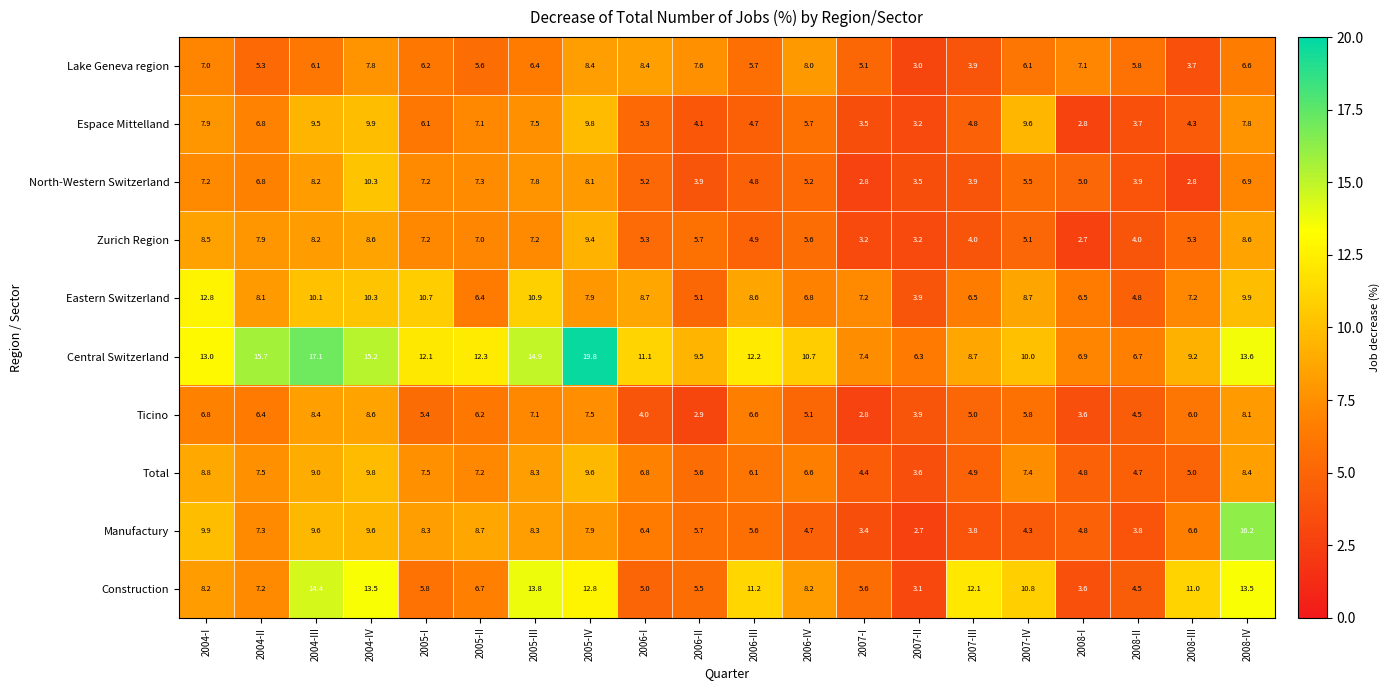

List the labels in order of Ticino value, smallest first.

2007-I, 2006-II, 2008-I, 2007-II, 2006-I, 2008-II, 2007-III, 2006-IV, 2005-I, 2007-IV, 2008-III, 2005-II, 2004-II, 2006-III, 2004-I, 2005-III, 2005-IV, 2008-IV, 2004-III, 2004-IV